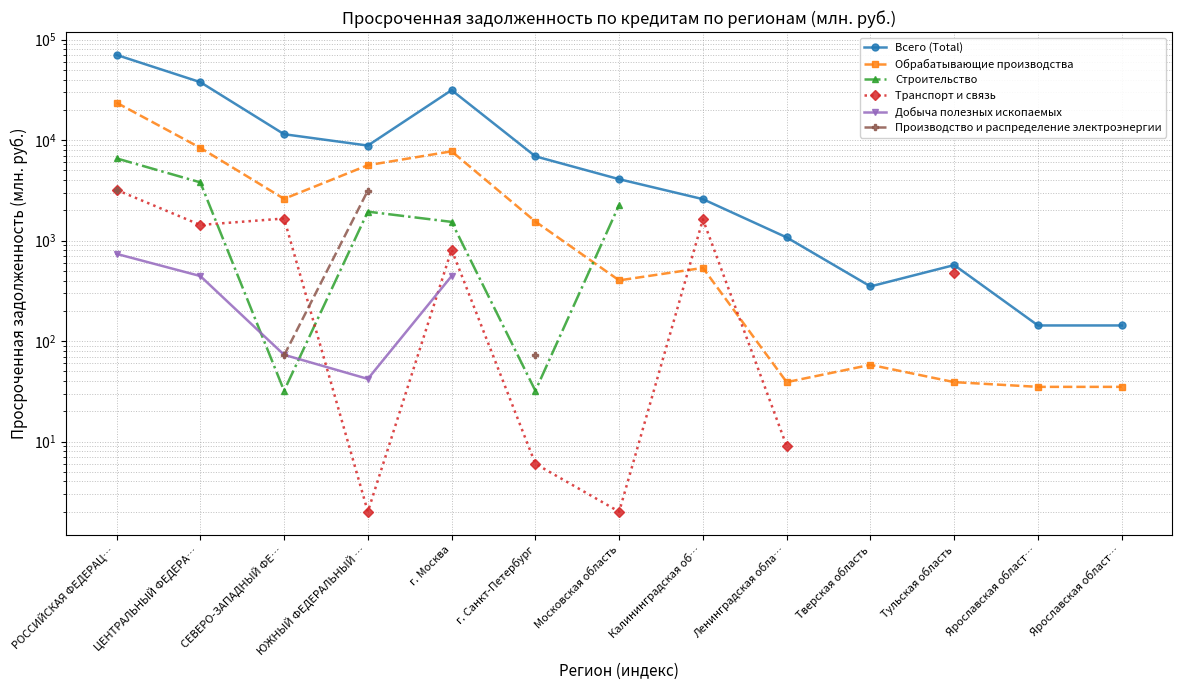

What are all the series names shown in the legend?

Всего (Total), Обрабатывающие производства, Строительство, Транспорт и связь, Добыча полезных ископаемых, Производство и распределение электроэнергии